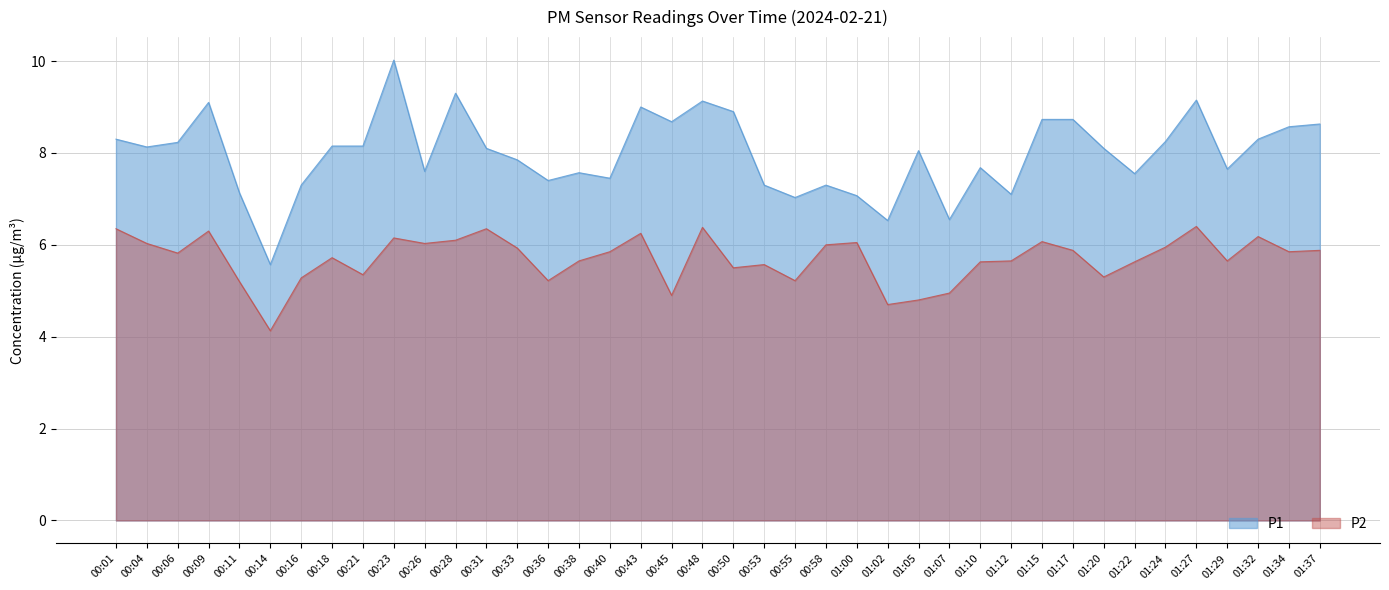

Rank the series by their average value, from highest to lowest.

P1, P2